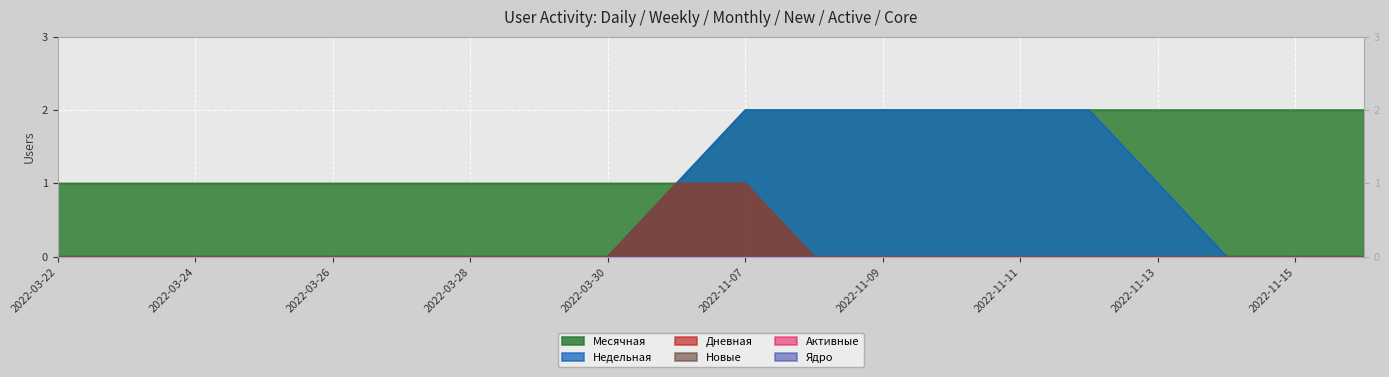

Which label corresponds to the smallest value in the chart?

2022-03-22